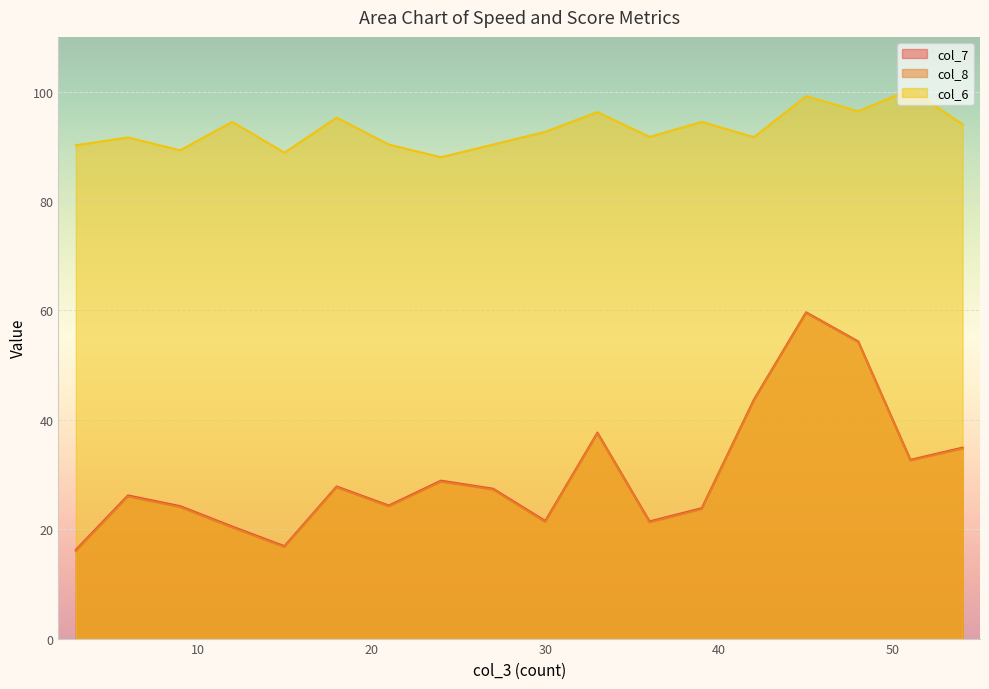

Reading left to right, extract all data points from this chart.

col_7: 16.2	26.2	24.2	20.5	16.9	27.8	24.3	28.9	27.4	21.5	37.6	21.4	23.8	43.7	59.6	54.3	32.7	34.9
col_8: 16.0	26.0	24.0	20.3	16.7	27.7	24.2	28.7	27.2	21.3	37.5	21.3	23.7	43.5	59.5	54.2	32.5	34.8
col_6: 90.2	91.6	89.3	94.5	88.8	95.2	90.3	88.0	90.3	92.6	96.2	91.7	94.5	91.7	99.2	96.4	100.4	94.0